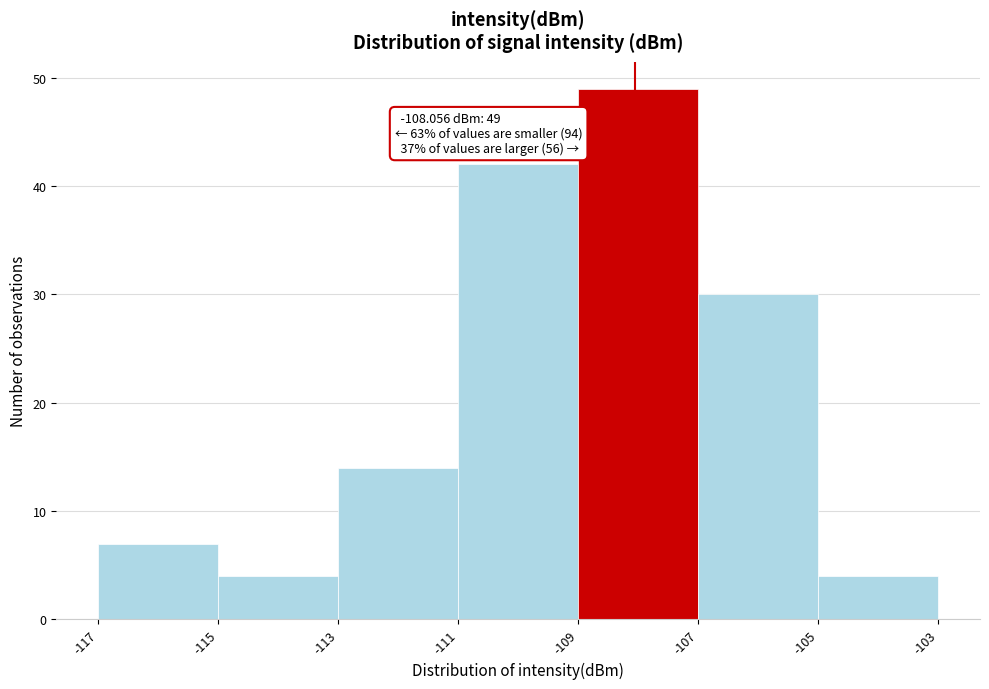

Which range on the x-axis has the tallest bar?

-109 to -107